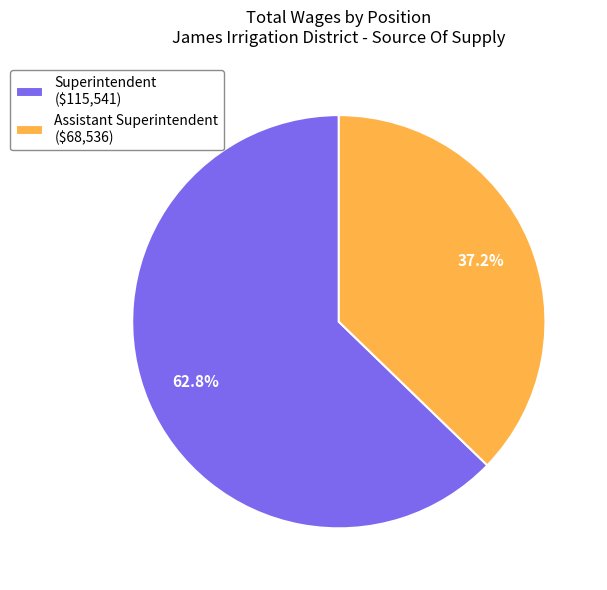

Is the sum of Superintendent and Assistant Superintendent greater than half?

Yes